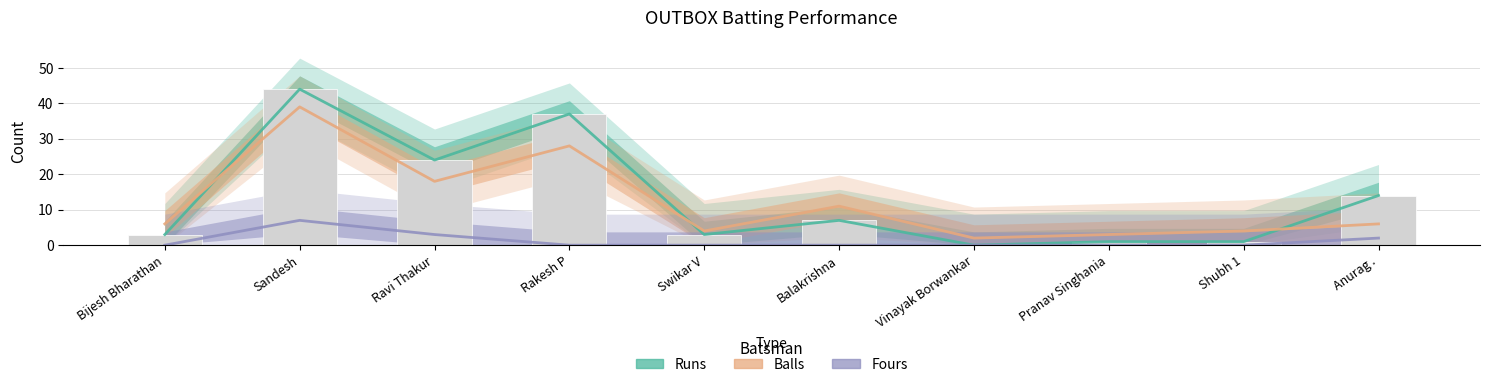

What is the total value across all series at Pranav Singhania?

4